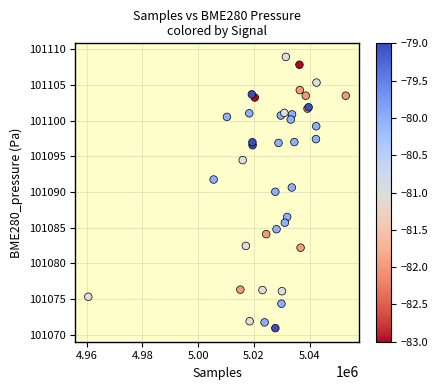

What Y value in the scatter plot is closest to 101089?

101090.0